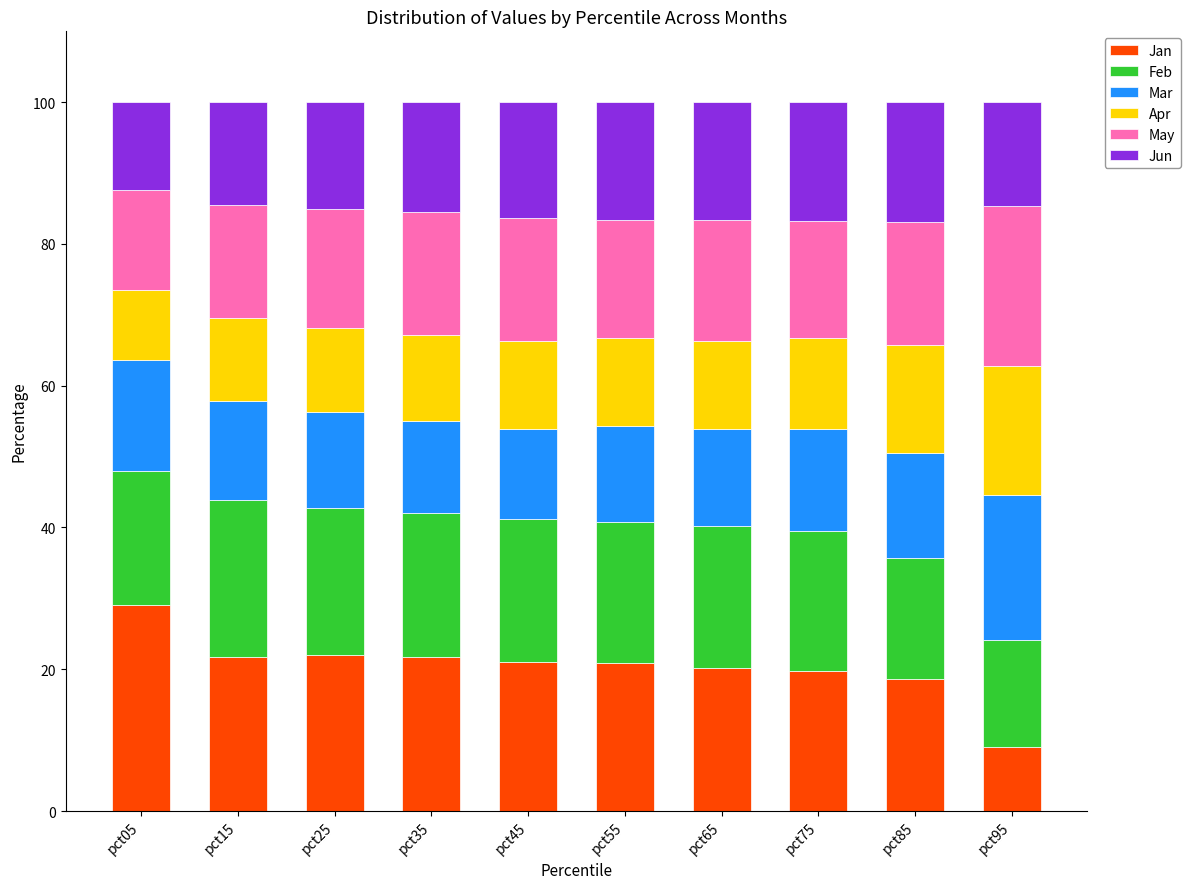

What value does the Jan series have at pct75?

19.7